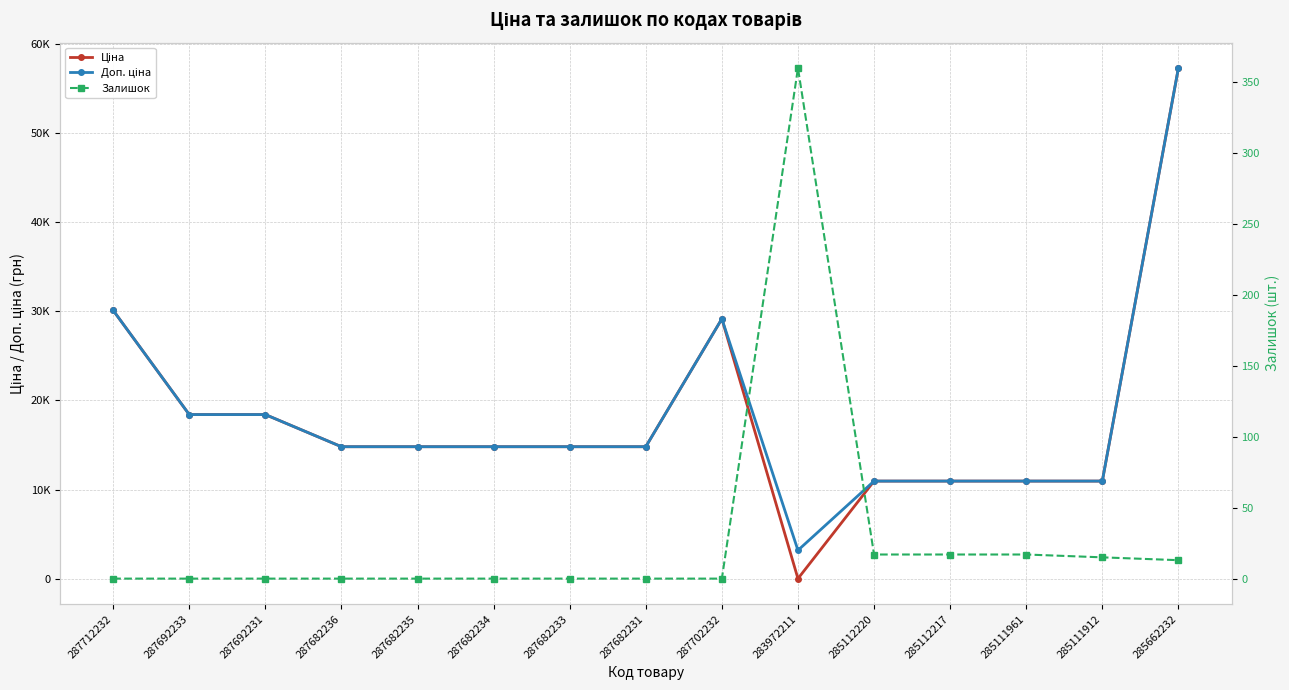

What is the difference between the second highest and second lowest values in the Ціна series?

19138.4